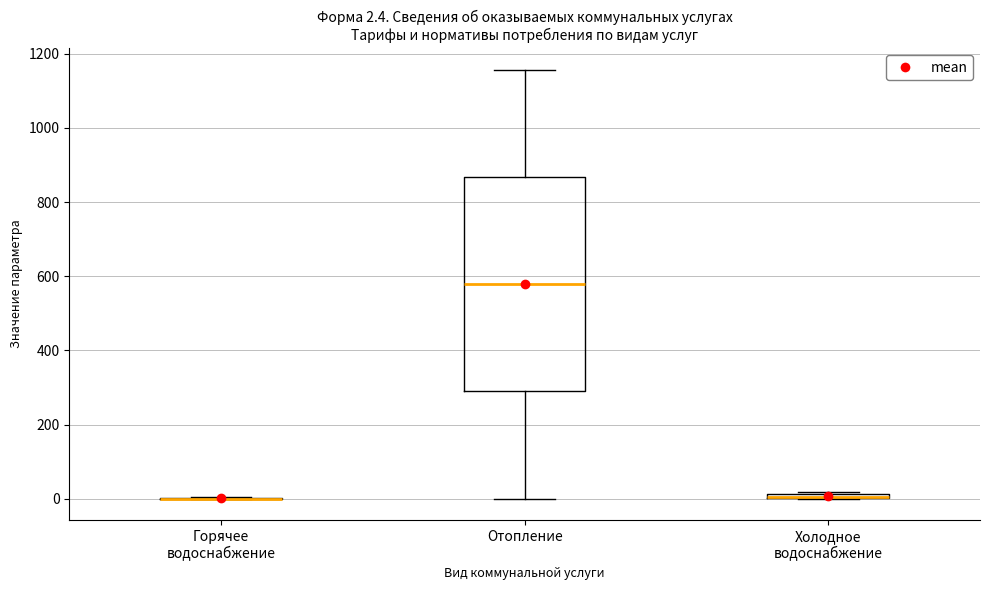

Comparing the boxes themselves (not the whiskers), which one is the tallest?

Отопление